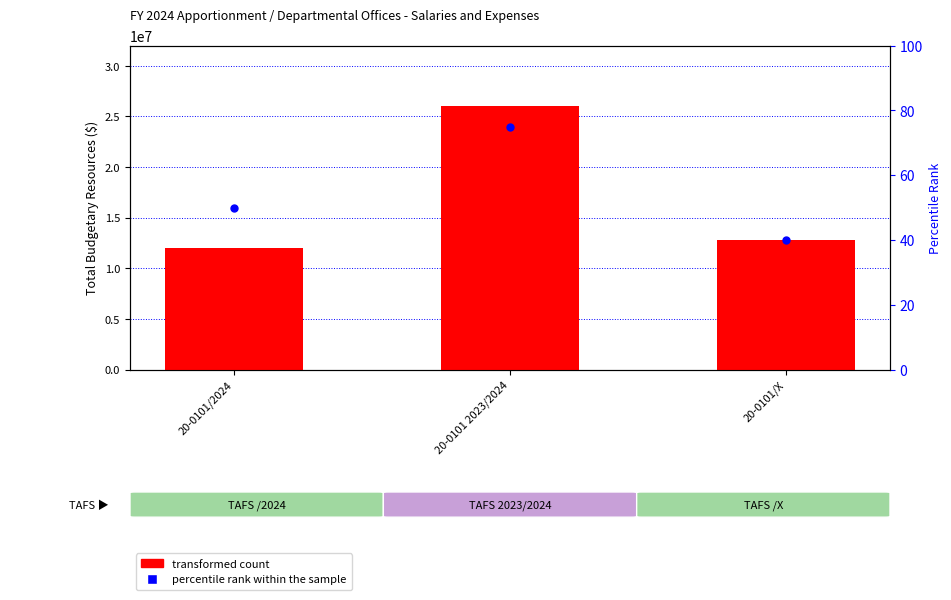

What is the total value across all series at 20-0101/2024?

12000050